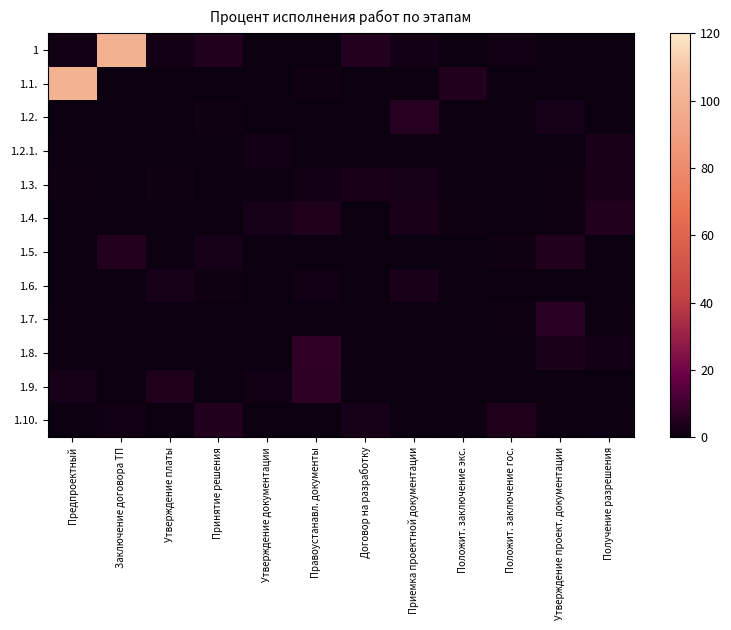

Which label corresponds to the largest value in the chart?

Предпроектный